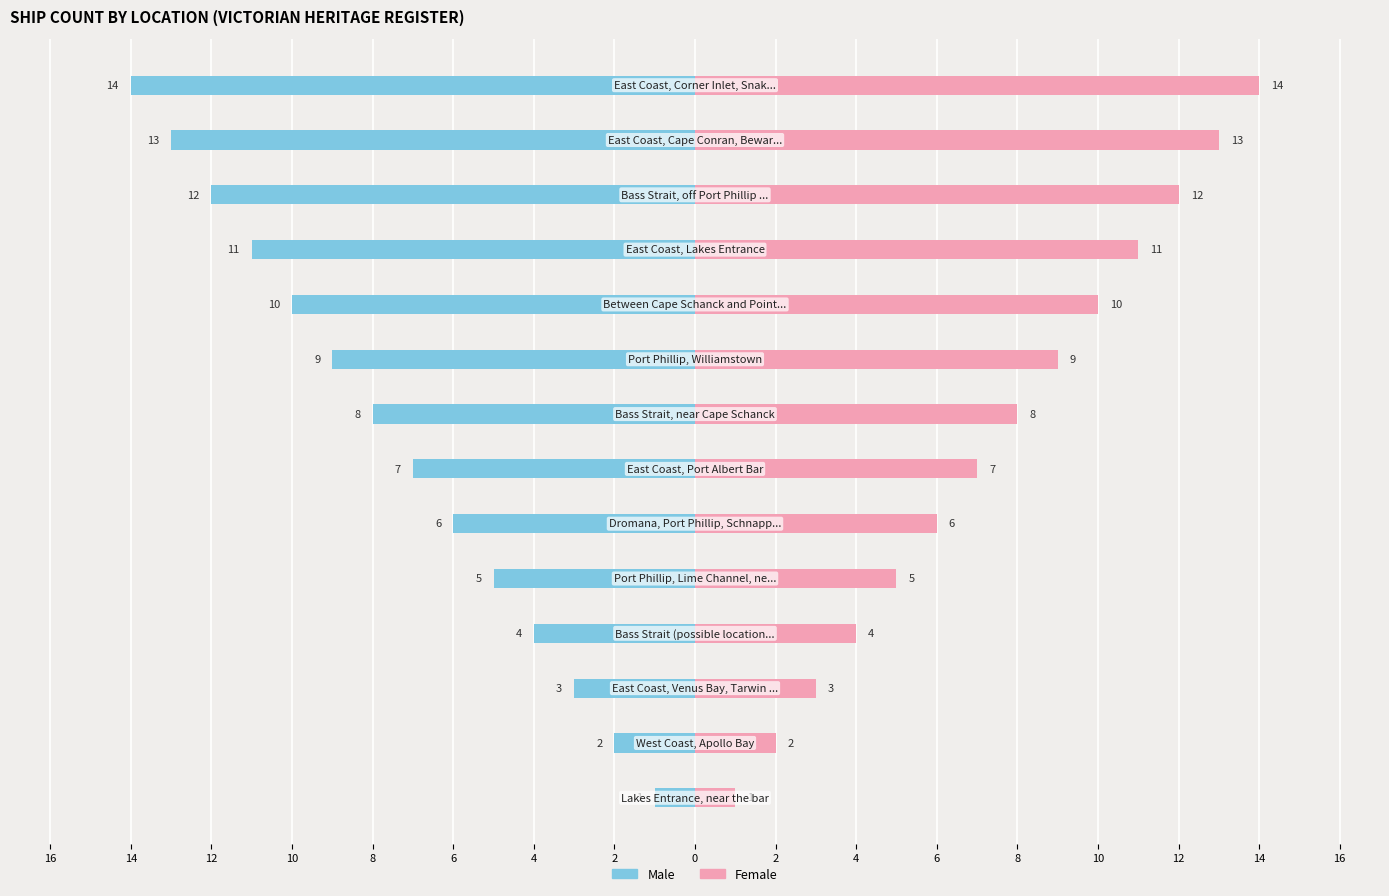

Are the bars grouped side by side (vs. stacked)?

Yes